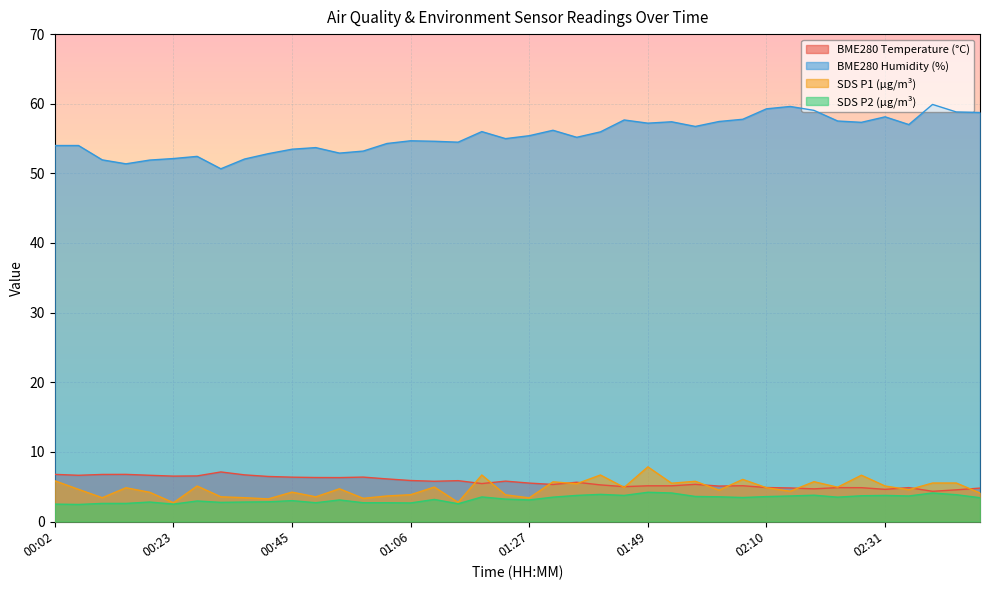

Where is BME280_humidity nearest to the value 55?

01:23